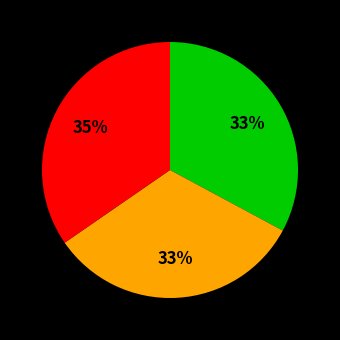

How many slices are in this pie chart?

3